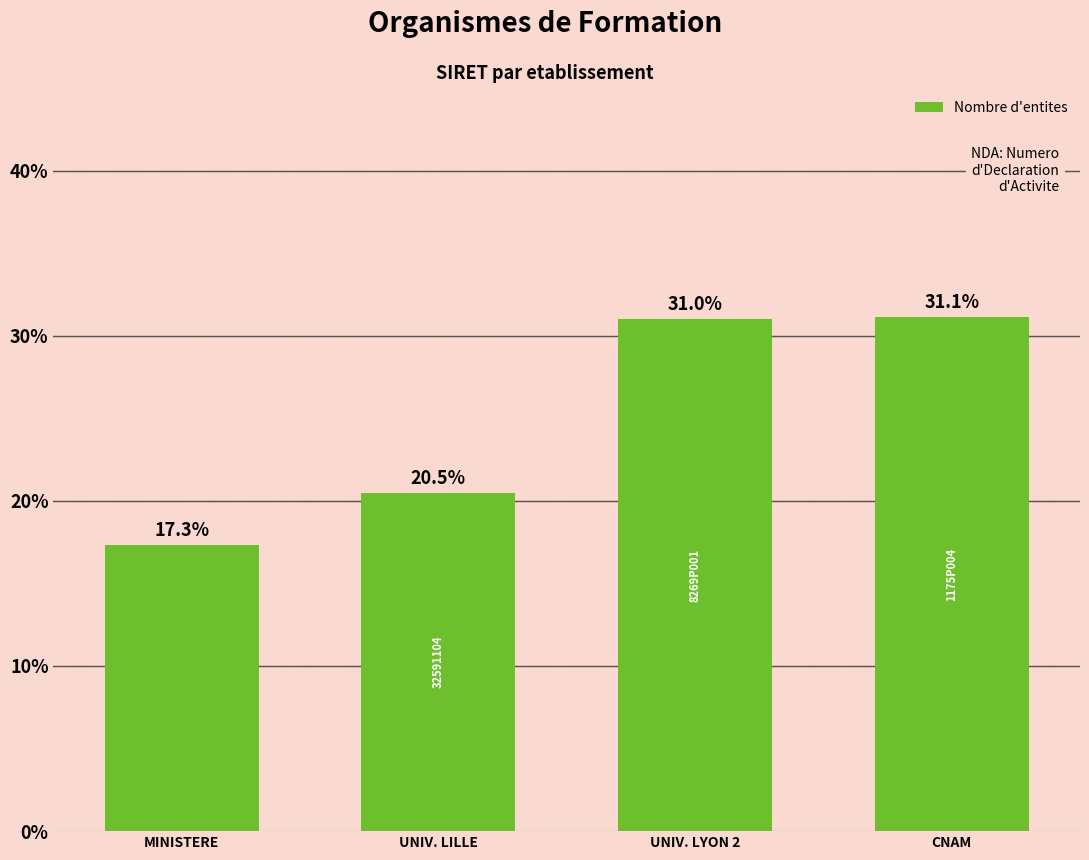

Between CNAM and UNIV. LYON 2, which is larger?

CNAM